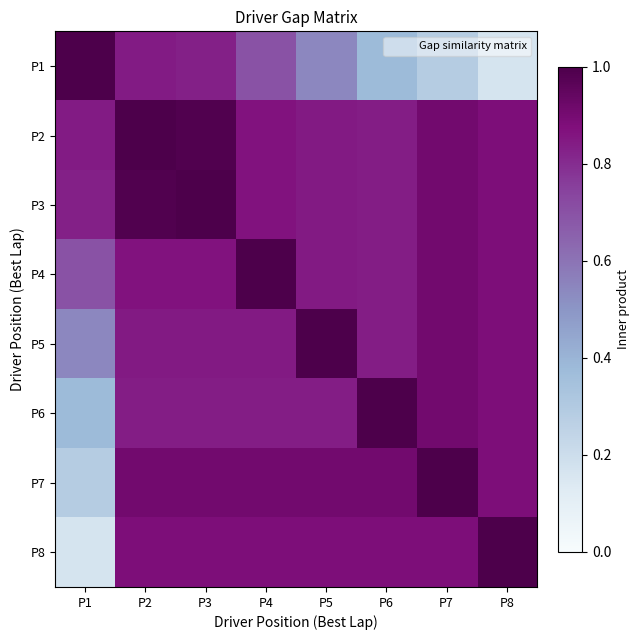

How many categories are shown in the chart?

8